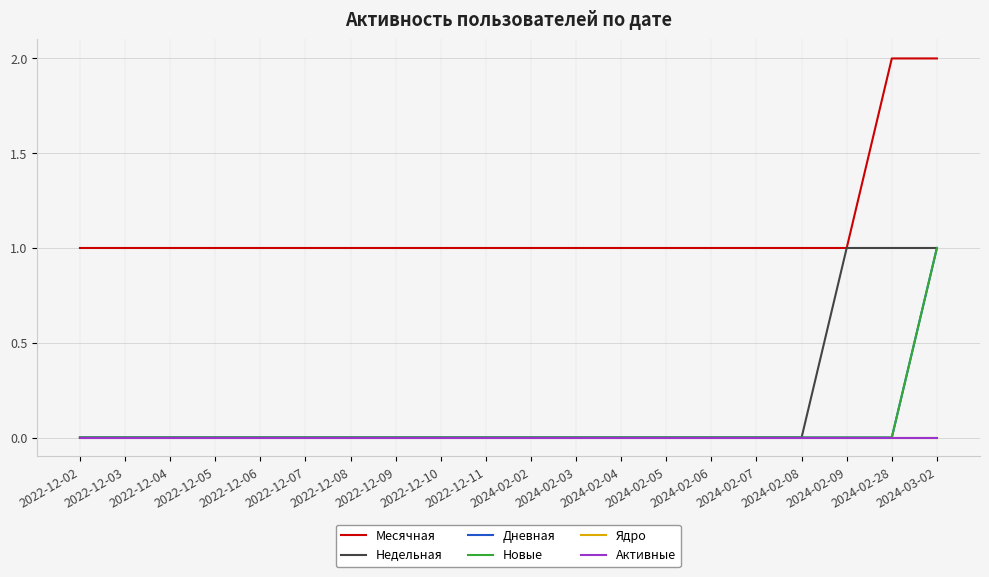

Does the chart have visible grid lines?

Yes